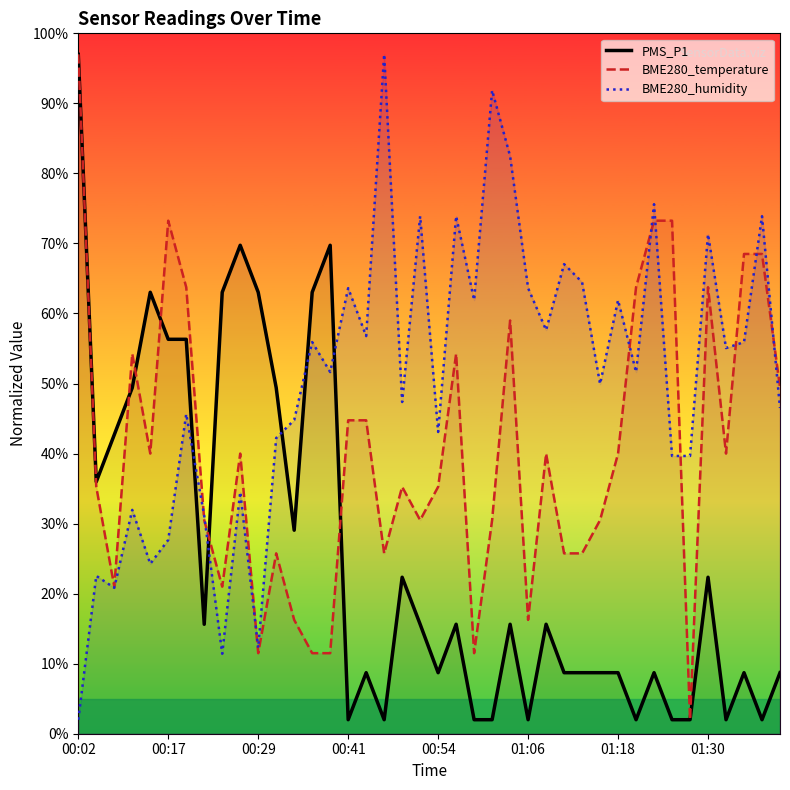

What is the greatest value displayed?

97.0